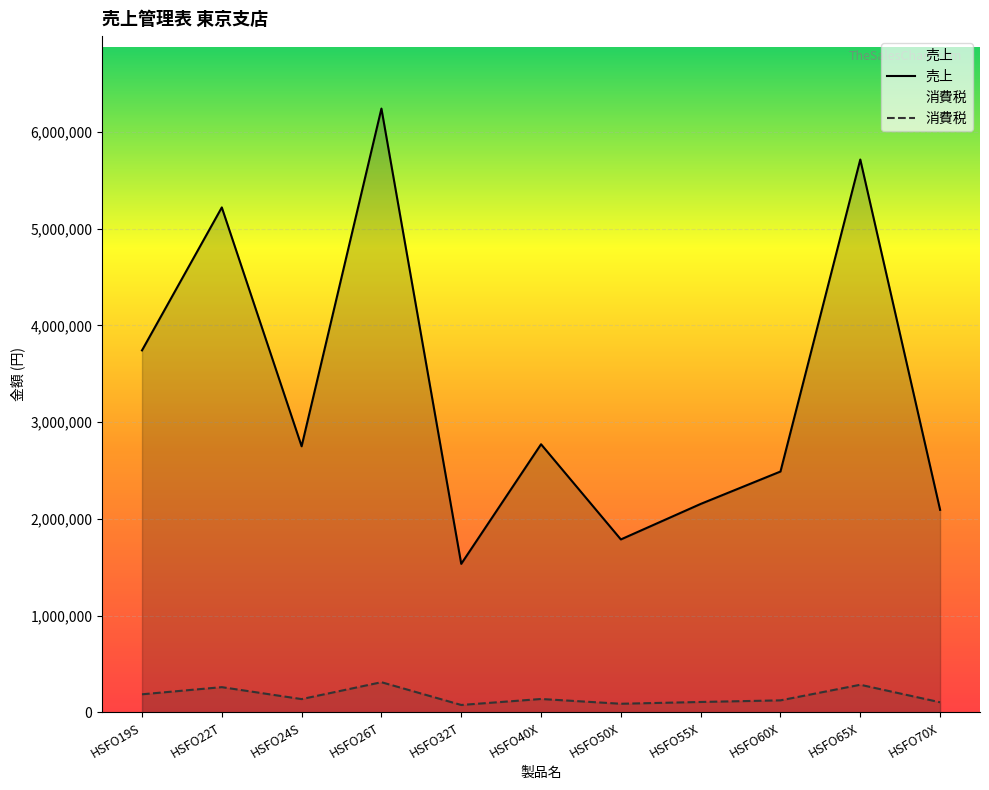

What is the difference between the 消費税 values at HSFO19S and HSFO50X?

97710